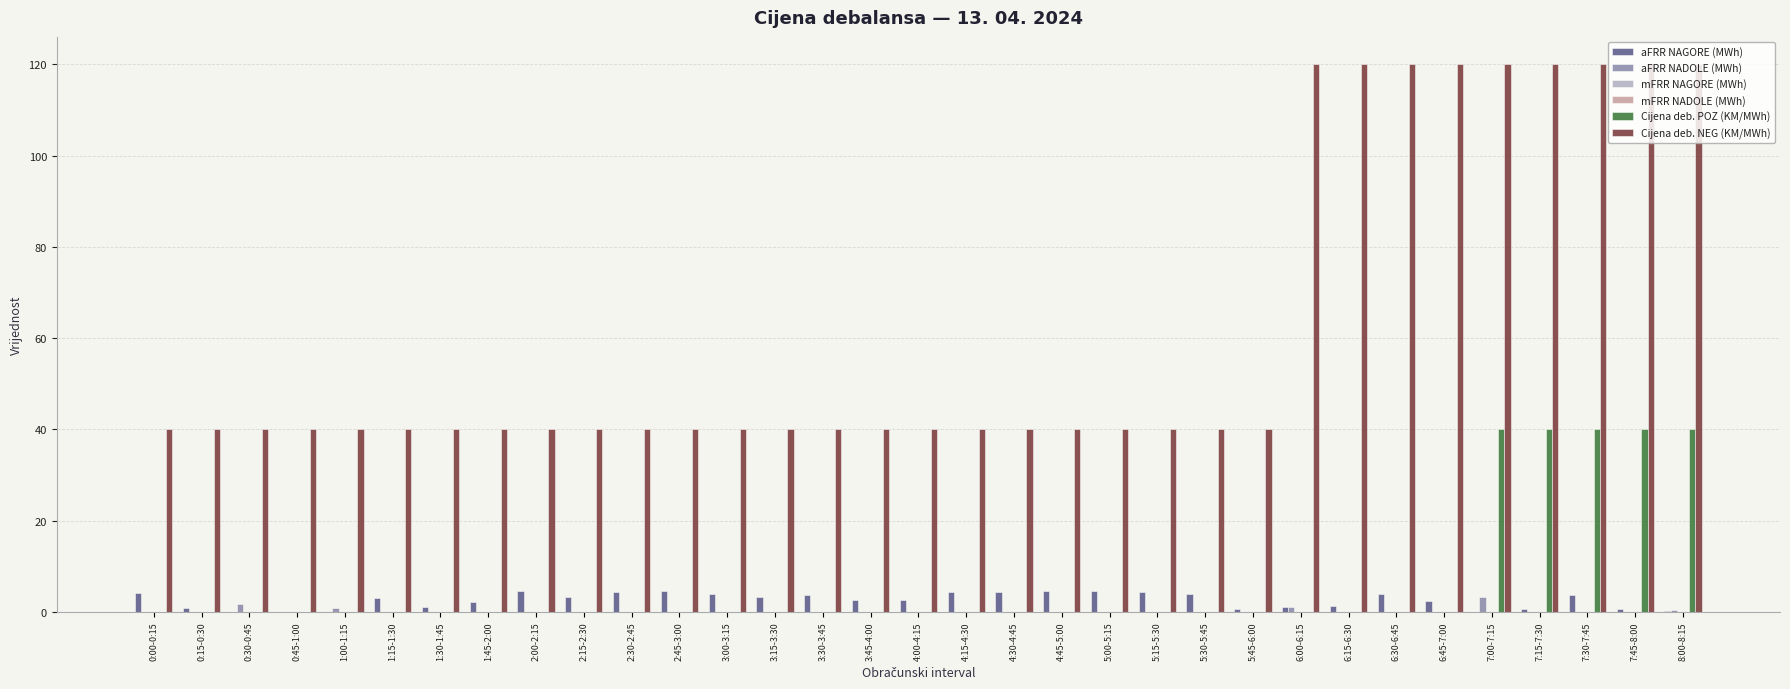

Which category has the lowest value across all series?

0:30-0:45